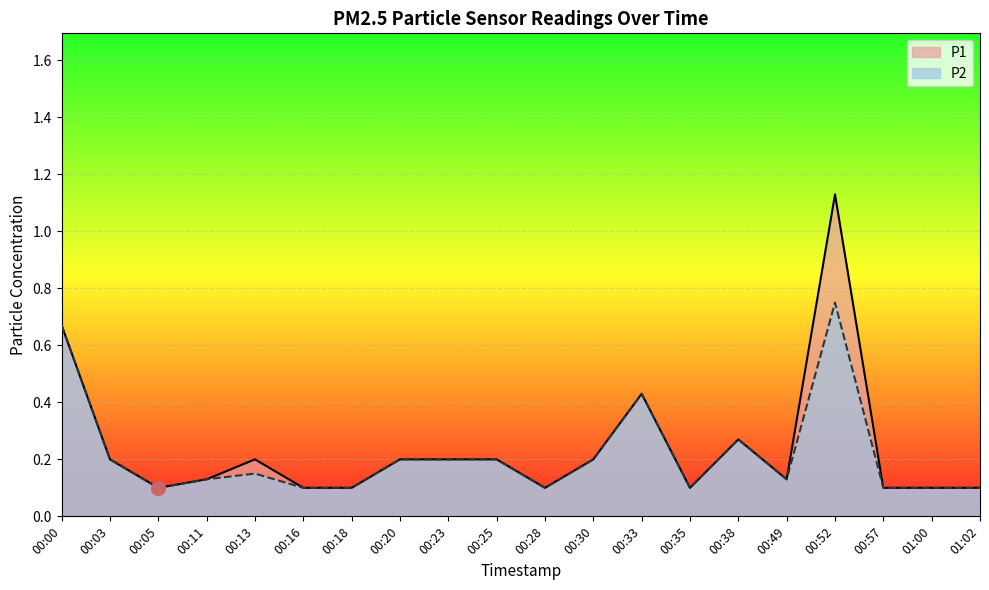

True or false: P2 has more than 1 points higher than both neighbors.

True